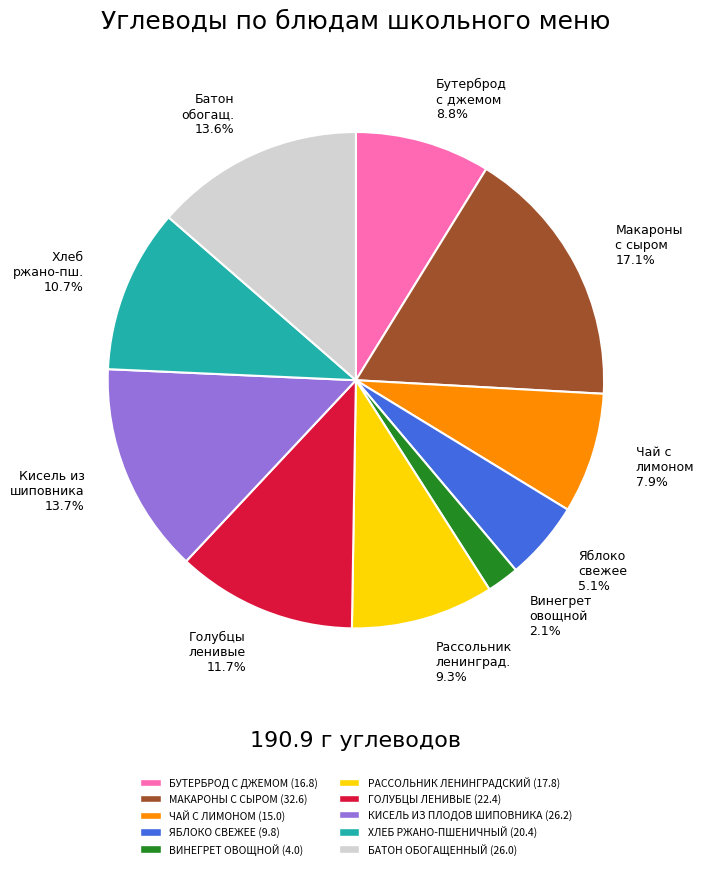

What is the largest slice in the pie chart?

Макароны с сыром 17.1%